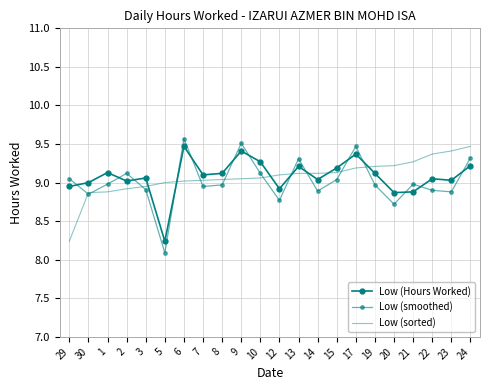

What is the greatest value displayed?

9.6